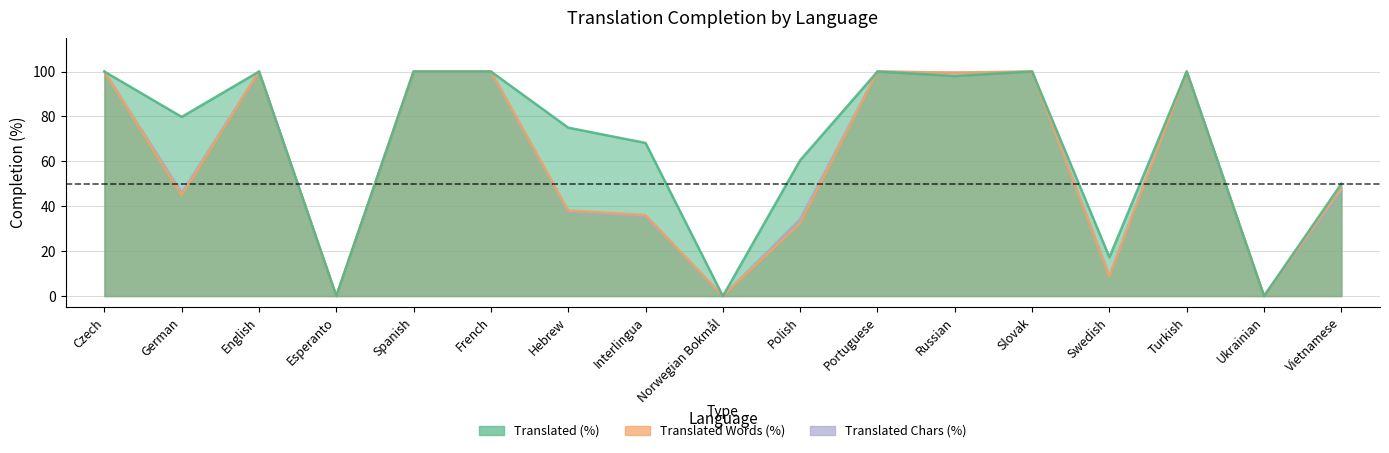

Does the chart display data point markers on the line(s)?

No